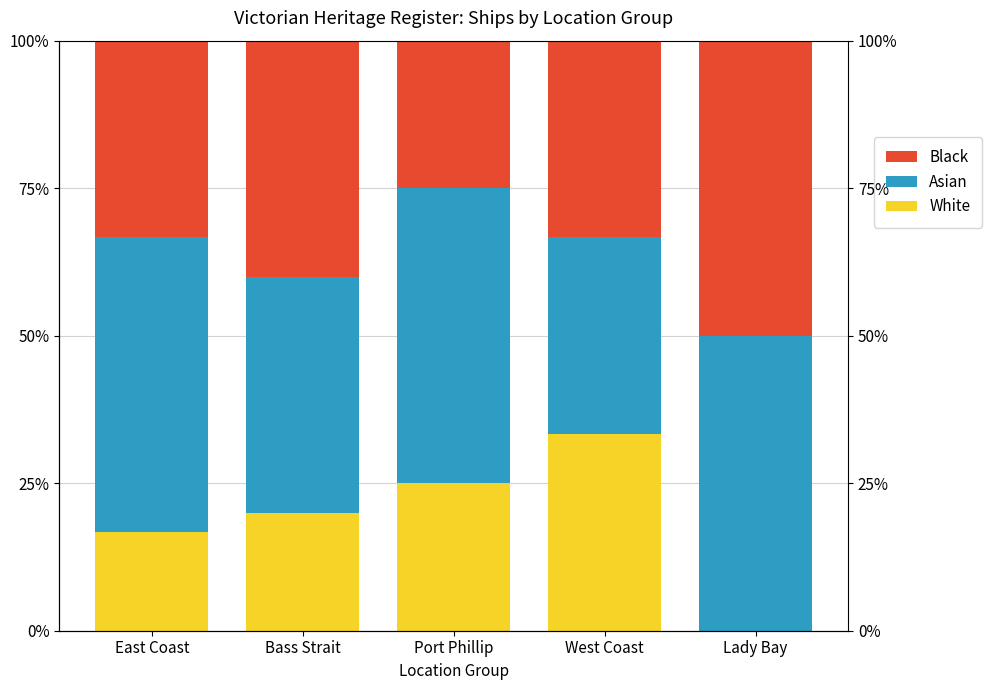

Which category has the highest value across all series?

Lady Bay